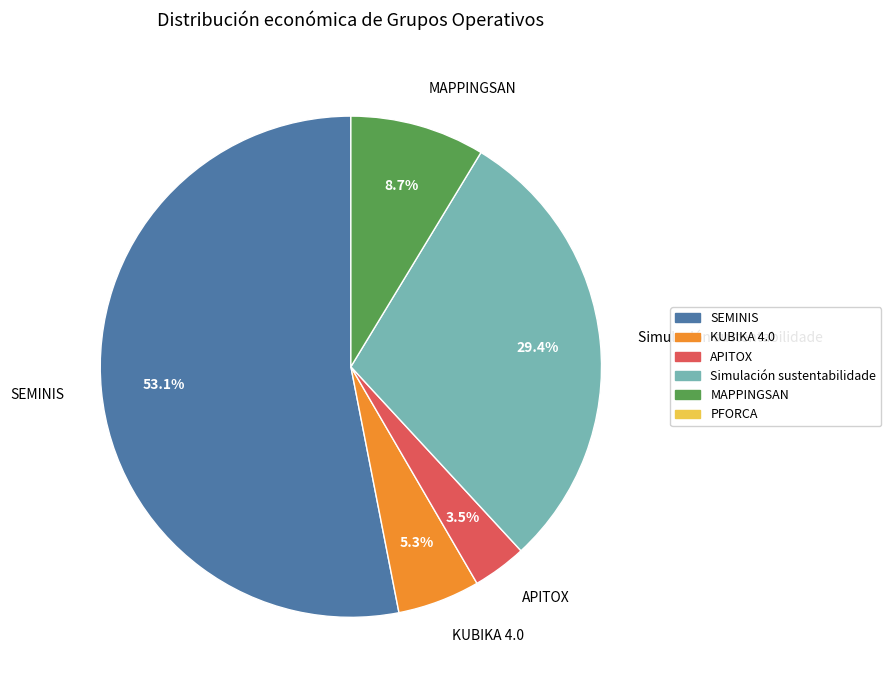

To the nearest percent, what is the difference between the largest and smallest slice percentages?

50%